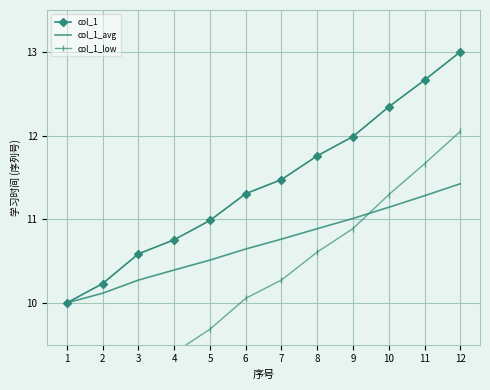

Where is col_1_avg nearest to the value 10?

1